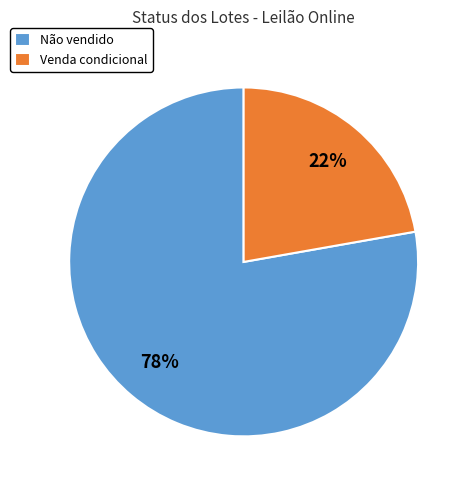

Is there any slice that represents more than half of the pie?

Yes